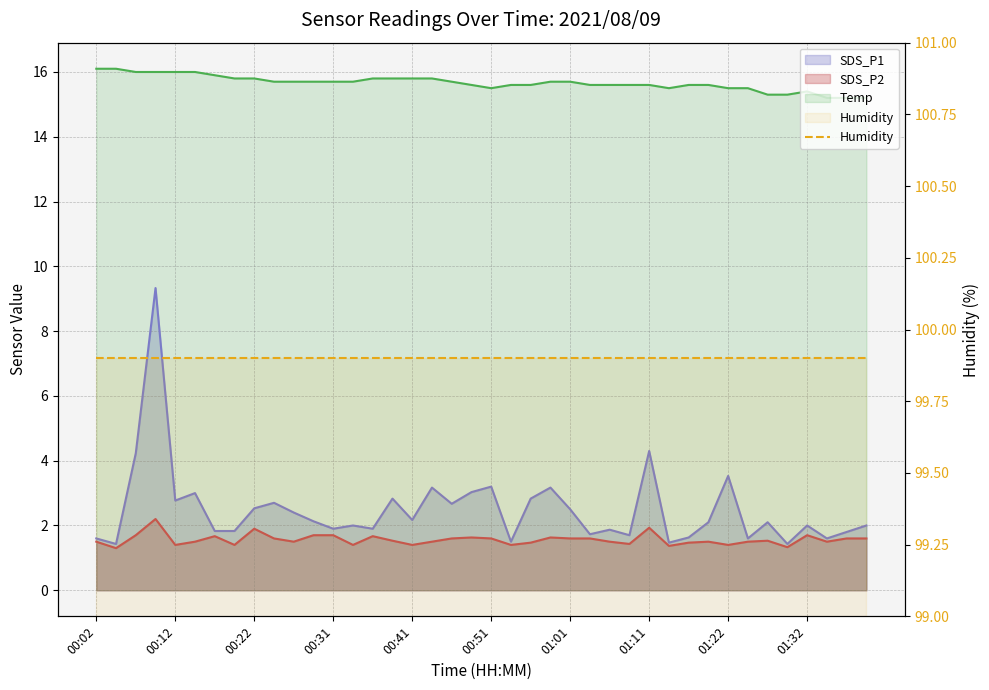

Which has a higher value, 00:44 or 01:37?

00:44